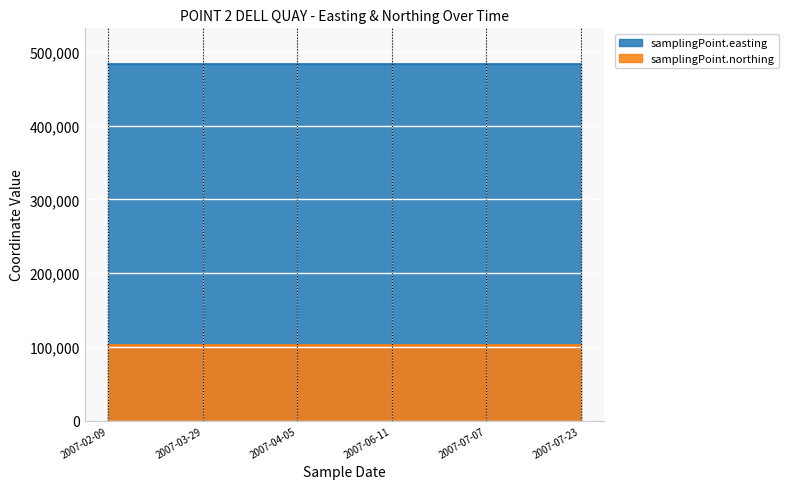

What is the difference between the highest and lowest values at 2007-06-11T20:00:00?

380530